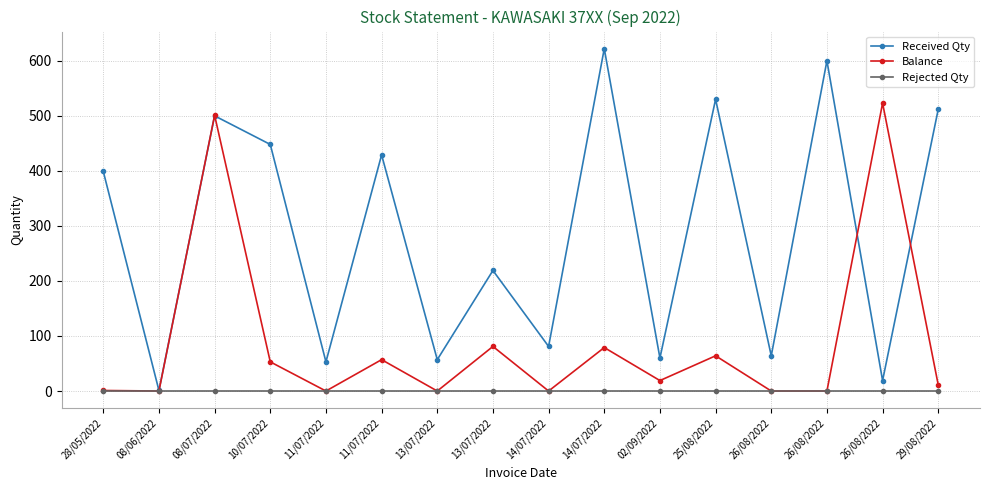

How many lines are shown in the chart?

3